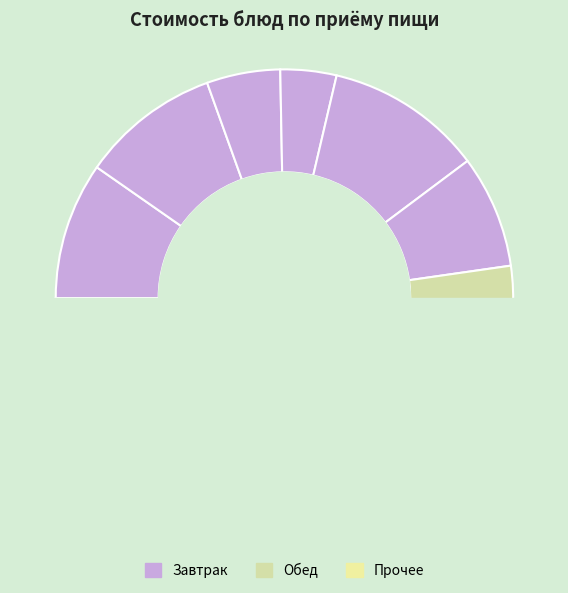

Combined, do Салат из свежих помидоров and Какао с молоком account for over 50%?

No